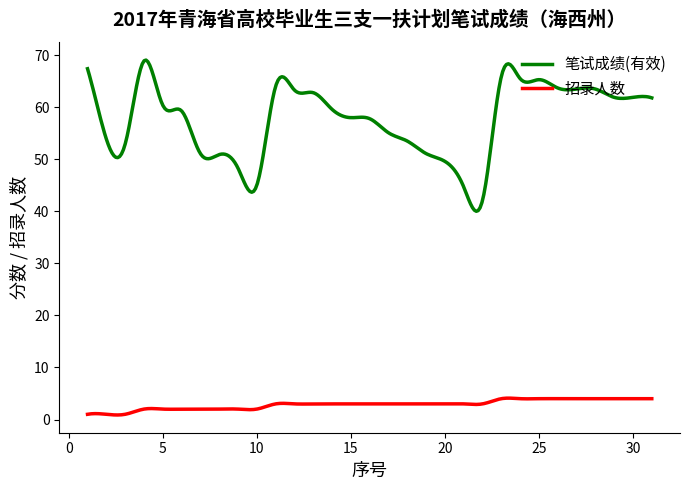

Which series has the largest range (max minus min)?

笔试成绩(有效)